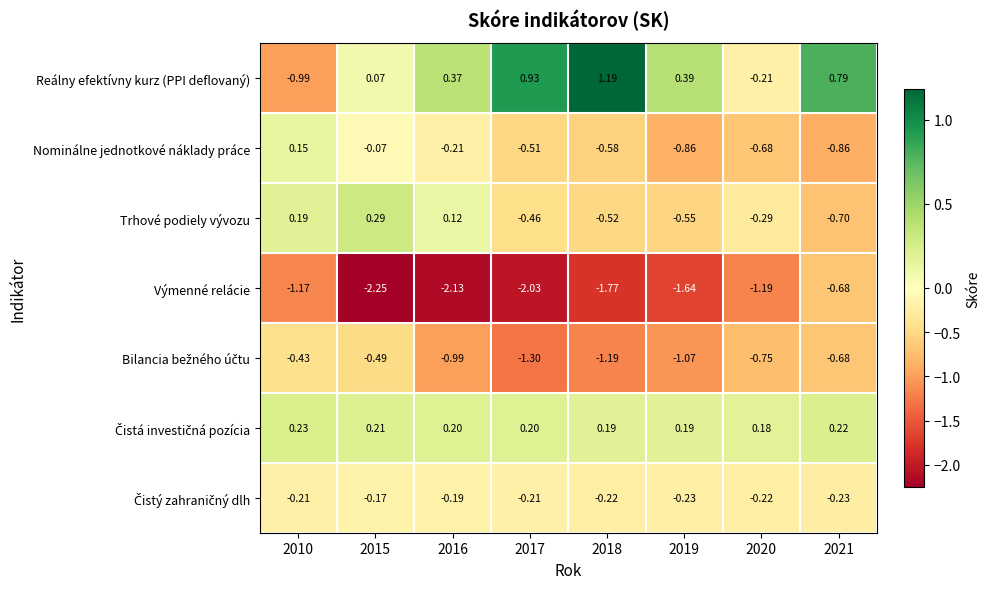

Which series has the widest spread of values?

Reálny efektívny kurz (PPI deflovaný)